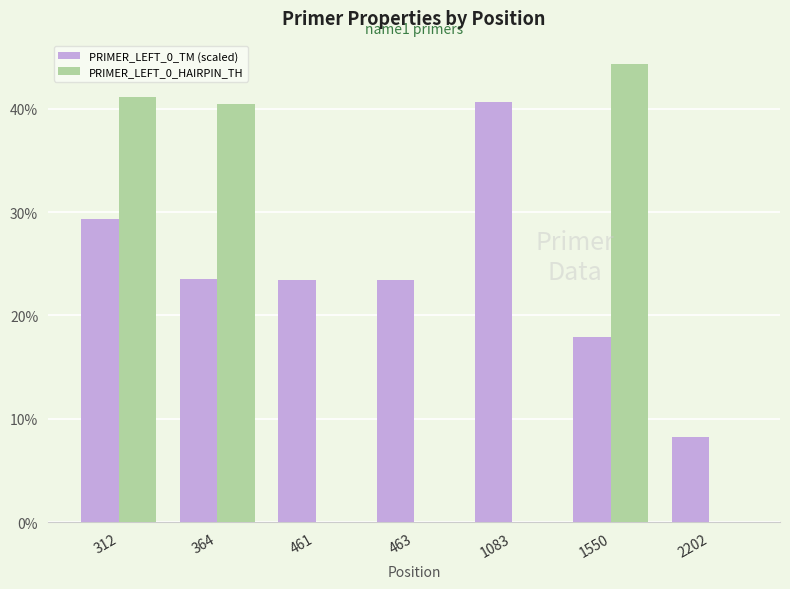

What value does the PRIMER_LEFT_0_HAIRPIN_TH series have at 312?

41.1